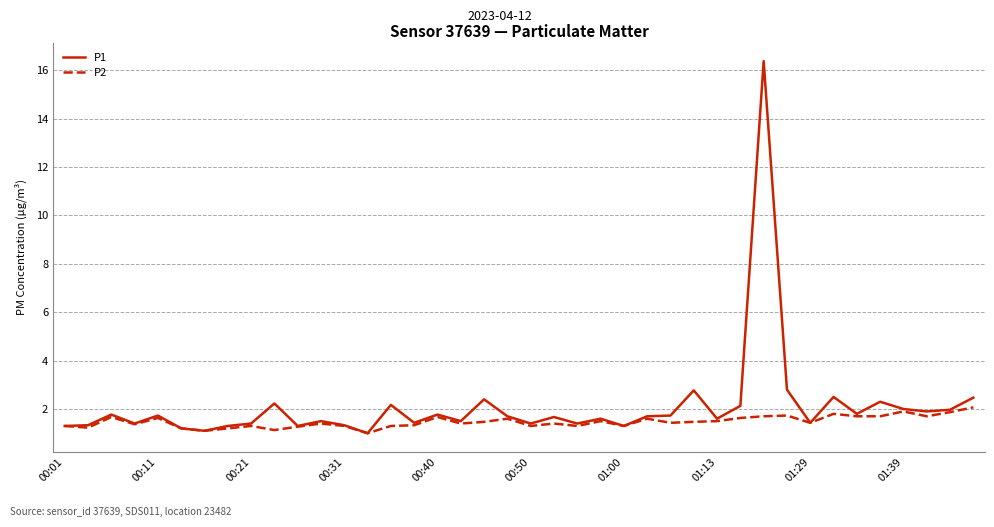

What is the lowest value of the P2 series?

1.0